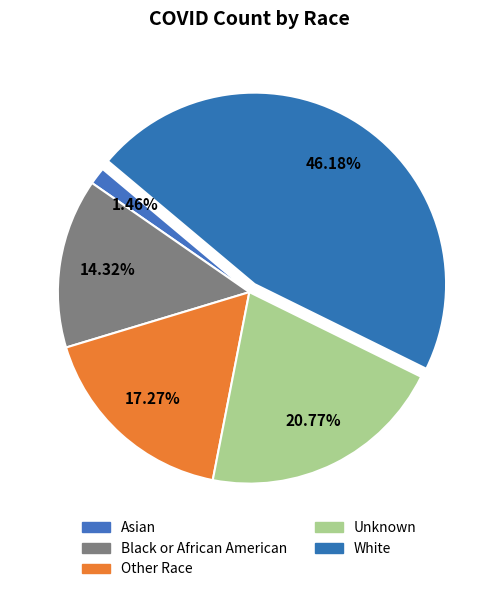

True or false: Unknown accounts for 27% of the total.

False